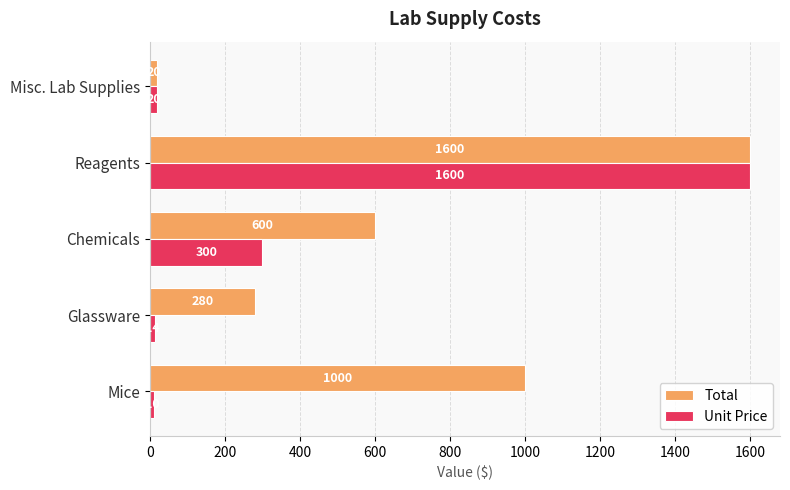

Is it true that Total equals 1600 at Reagents?

True